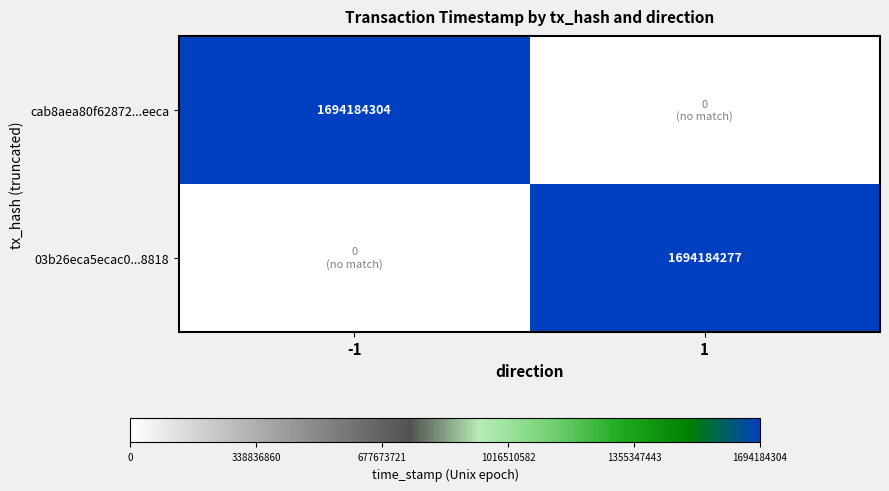

How many distinct data groups are displayed?

2